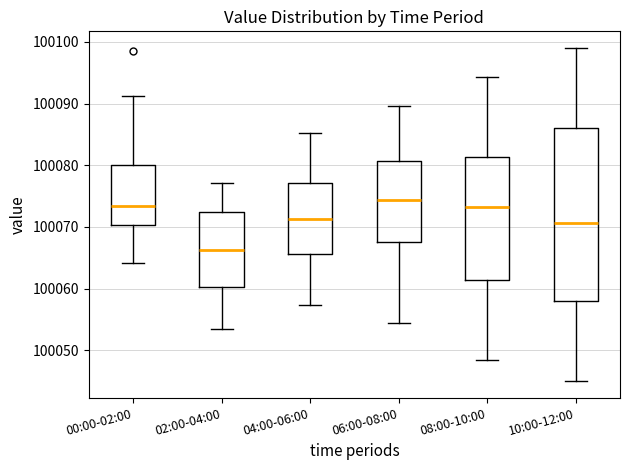

Reading left to right, read every box against the y-axis: the position of its median line, the range the box covers, and the ends of its whiskers. The values are not printed on the chart, so give them approximately, as read against the axis.

00:00-02:00: median 100073, box 100070 to 100080, whiskers 100064 to 100091
02:00-04:00: median 100066, box 100060 to 100072, whiskers 100054 to 100077
04:00-06:00: median 100071, box 100066 to 100077, whiskers 100057 to 100085
06:00-08:00: median 100074, box 100068 to 100081, whiskers 100055 to 100090
08:00-10:00: median 100073, box 100061 to 100081, whiskers 100048 to 100094
10:00-12:00: median 100071, box 100058 to 100086, whiskers 100045 to 100099